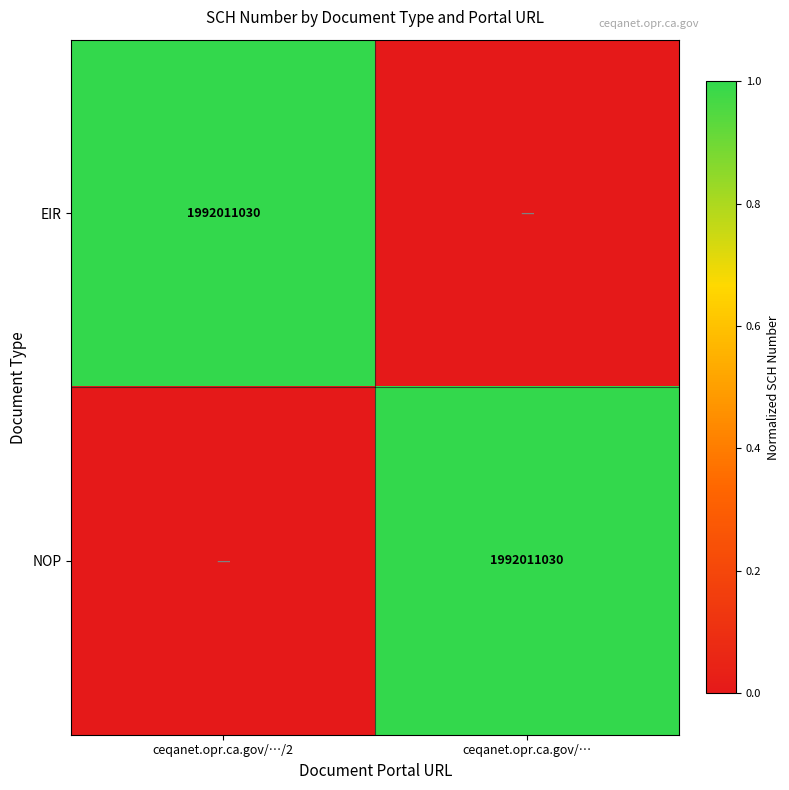

True or false: EIR has a value of 1303267354 at ceqanet.opr.ca.gov/…/2.

False